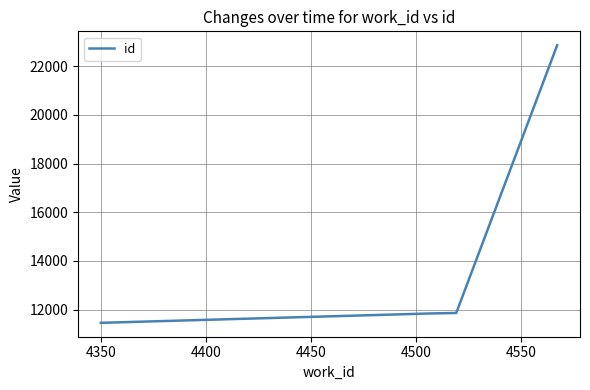

True or false: there are more than 2 points higher than both neighbors.

False